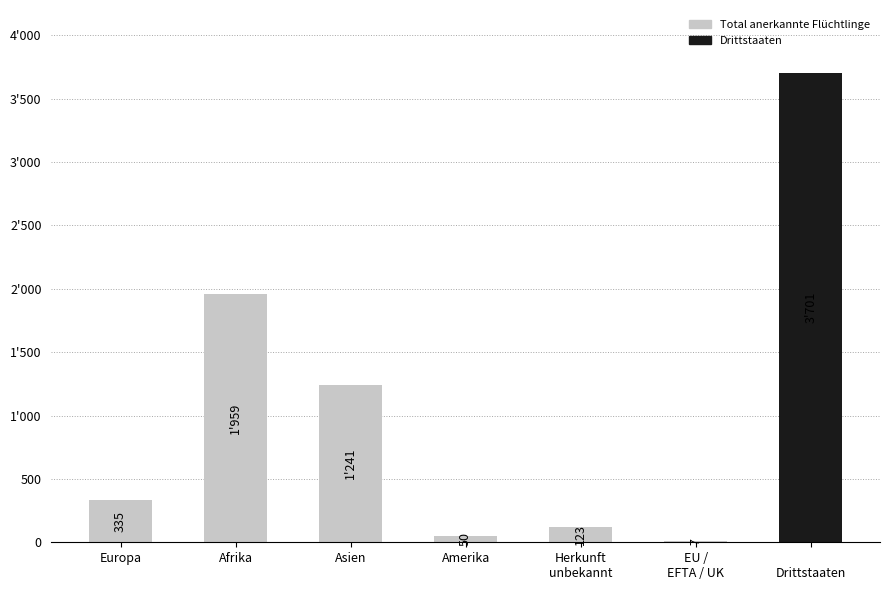

Reading right to left, what are all the values shown in this chart?

3701	7	123	50	1241	1959	335